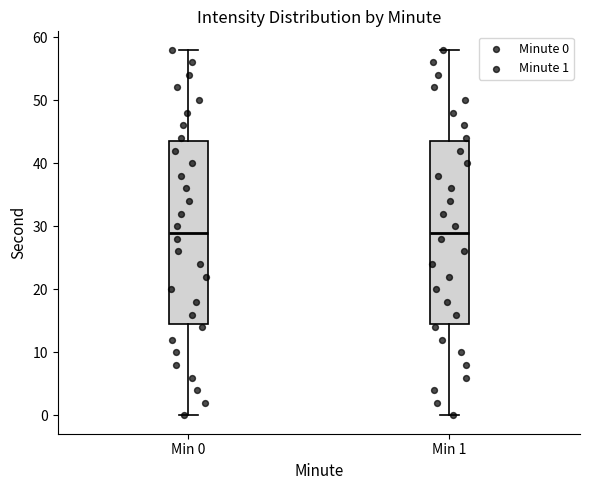

Where does the upper whisker of the box for Min 0 end on the y-axis? The values are not printed on the chart, so give them approximately, as read against the axis.

58